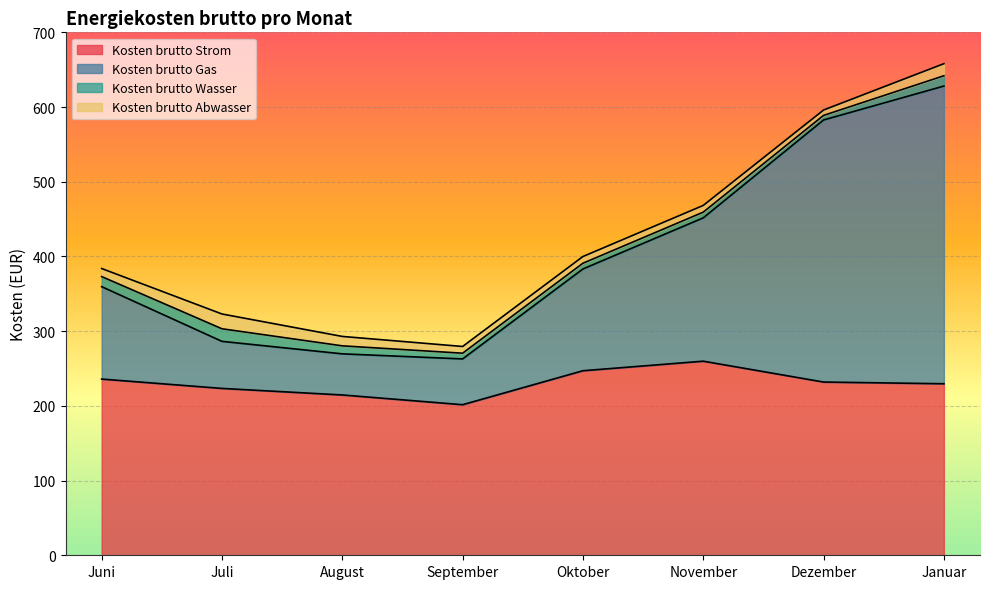

What is the highest value of the Kosten brutto Strom series?

259.8